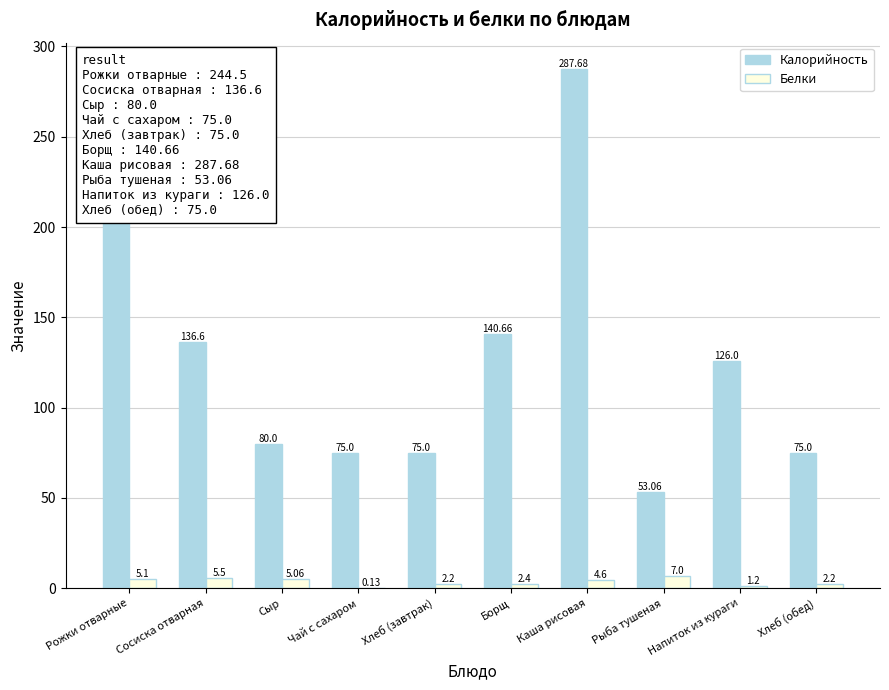

What is the sum of the Калорийность values at Сыр and Каша рисовая?

367.7